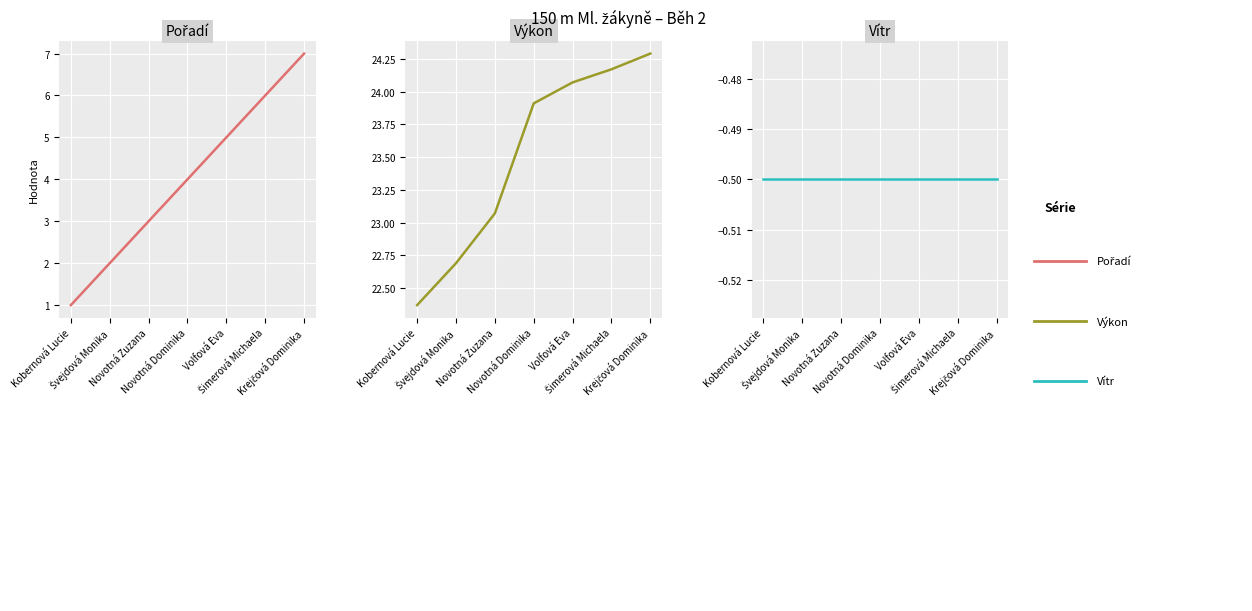

What position from the left is Volfová Eva?

5